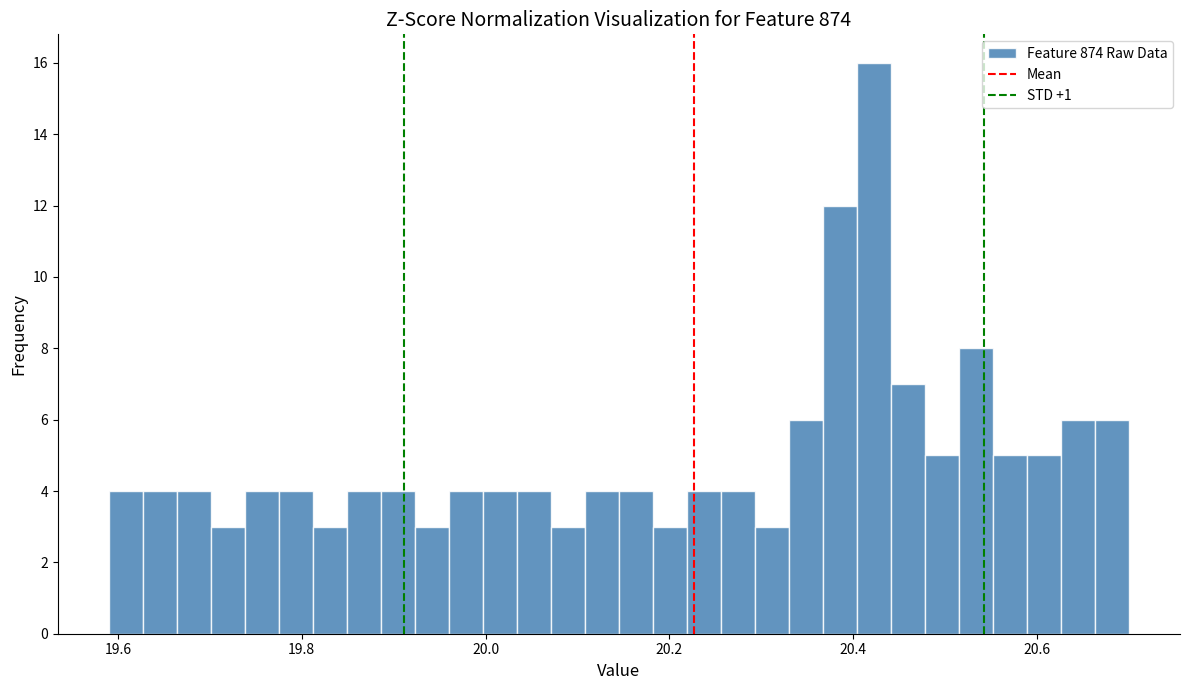

Around what value on the x-axis is the tallest bar? Give the approximate position of its centre, as read against the axis.

20.42